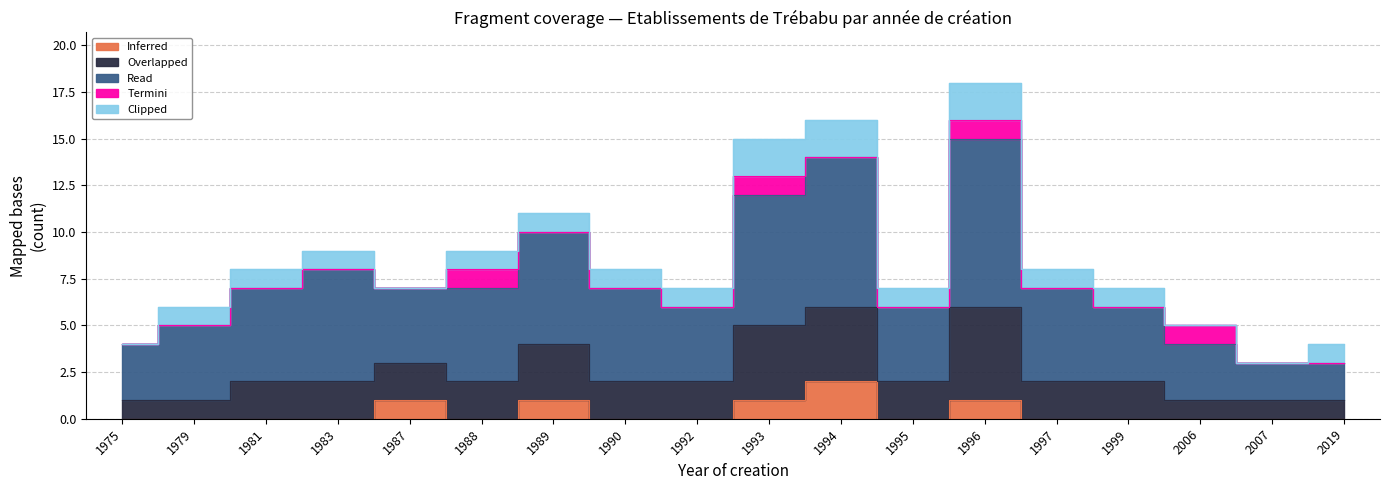

True or false: Overlapped has more than 2 points higher than both neighbors.

False